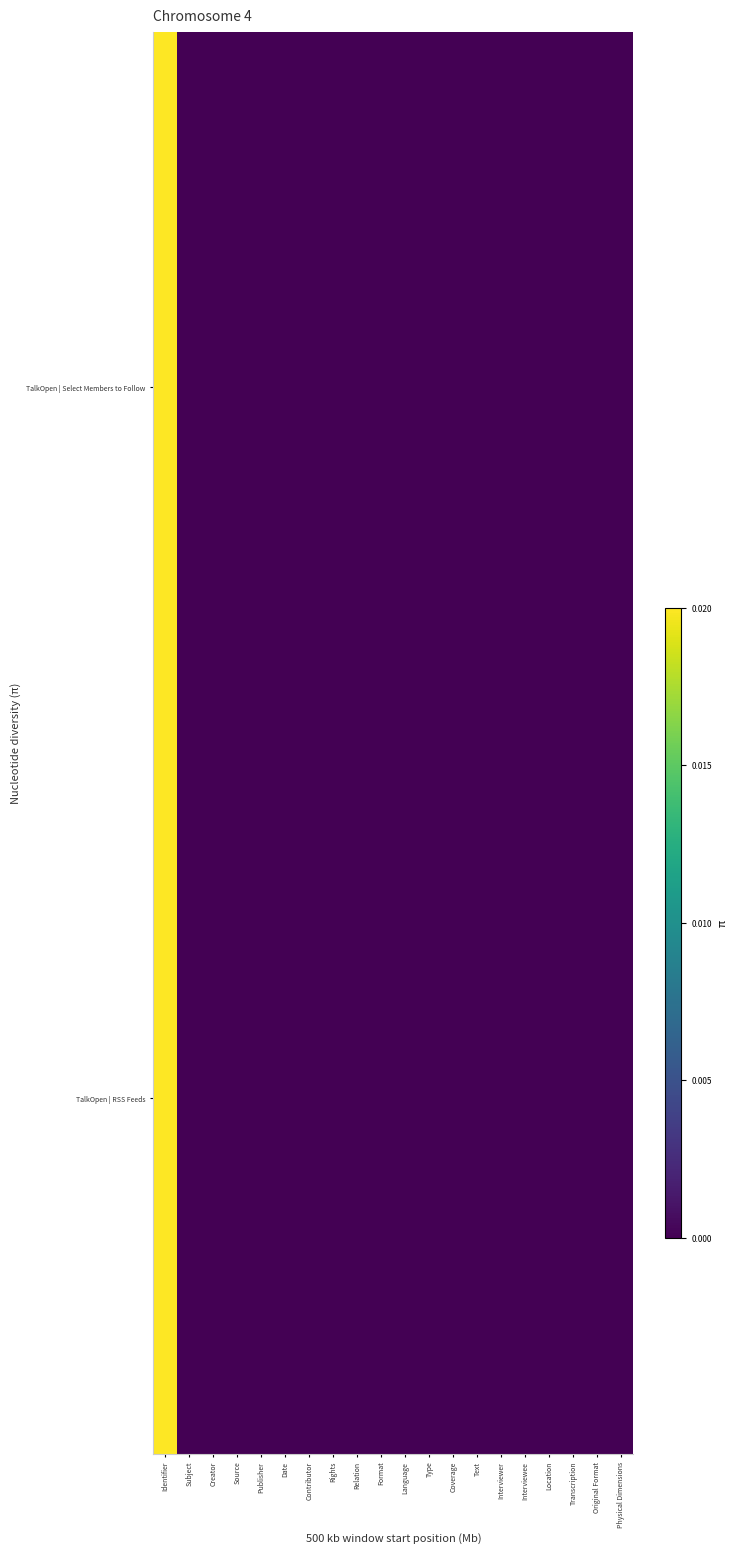

Rank the series by their average value, from highest to lowest.

TalkOpen | Select Members to Follow, TalkOpen | RSS Feeds